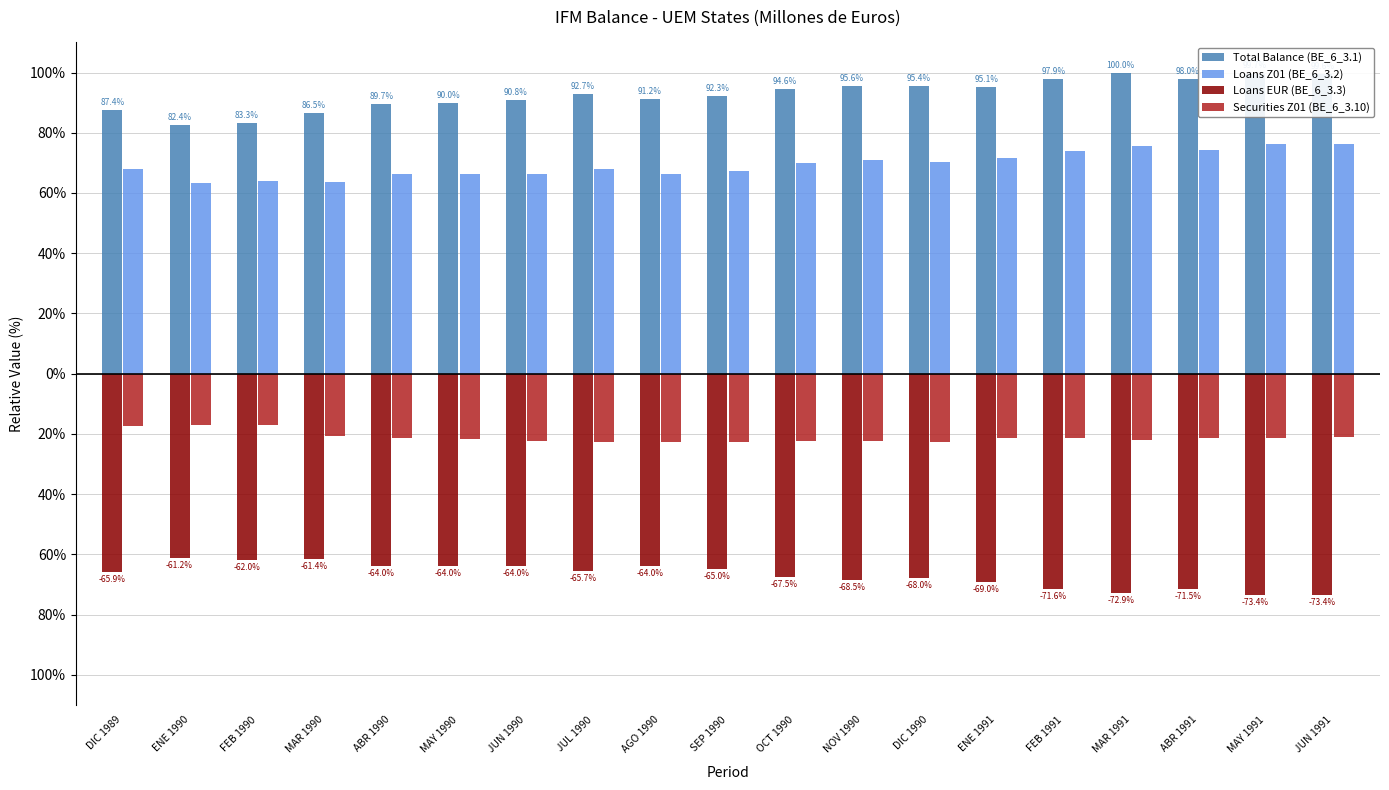

Does the chart contain stacked bars?

No